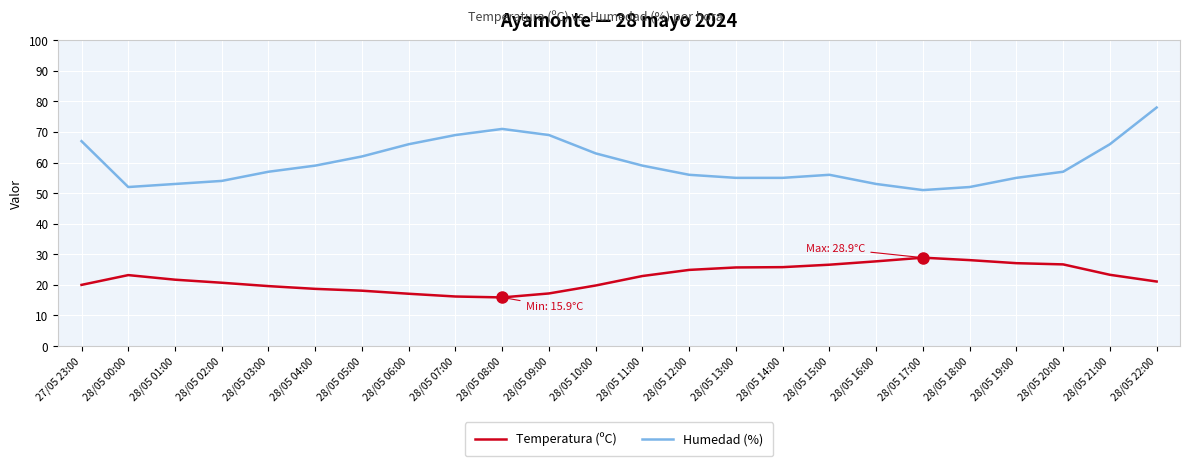

What is the difference between the Temperatura (ºC) values at 28/05 16:00 and 28/05 21:00?

4.4